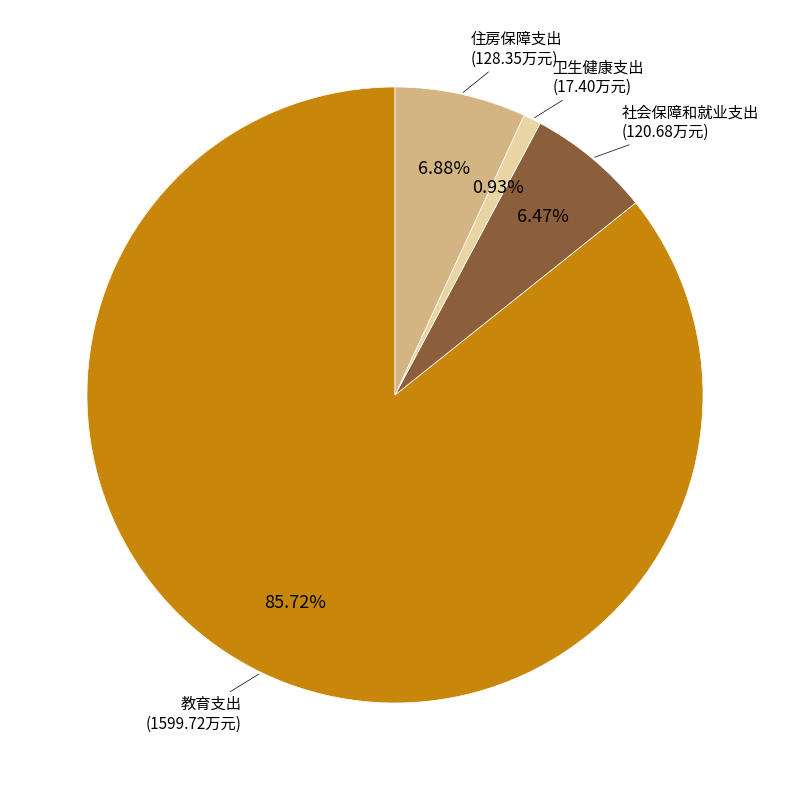

Does any single category account for the majority?

Yes